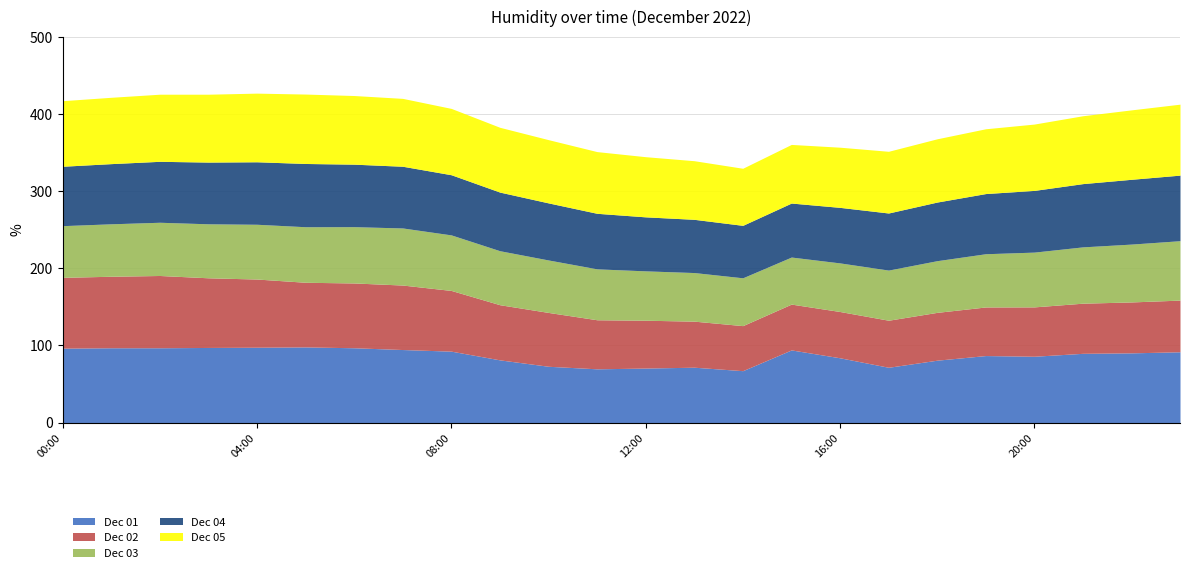

True or false: Dec 03 has more than 2 interior local peaks.

False